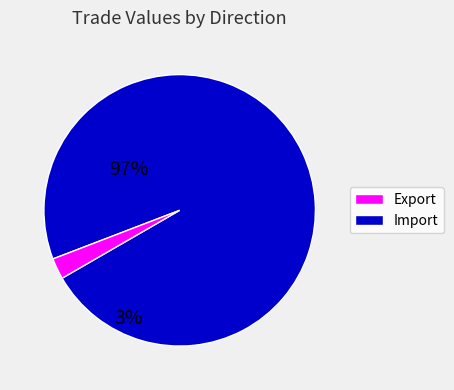

Is there any slice that represents more than half of the pie?

Yes